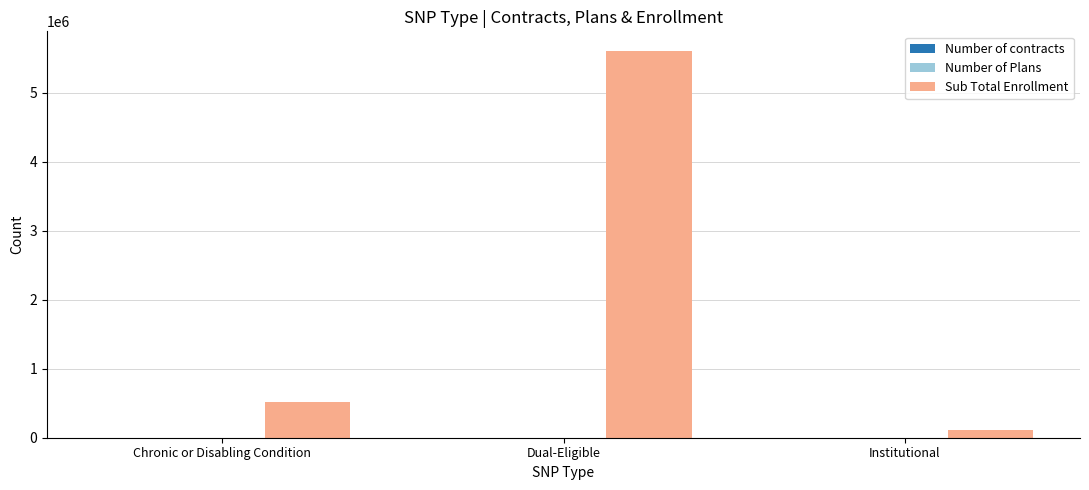

Is it true that Sub Total Enrollment equals 5611834 at Dual-Eligible?

True